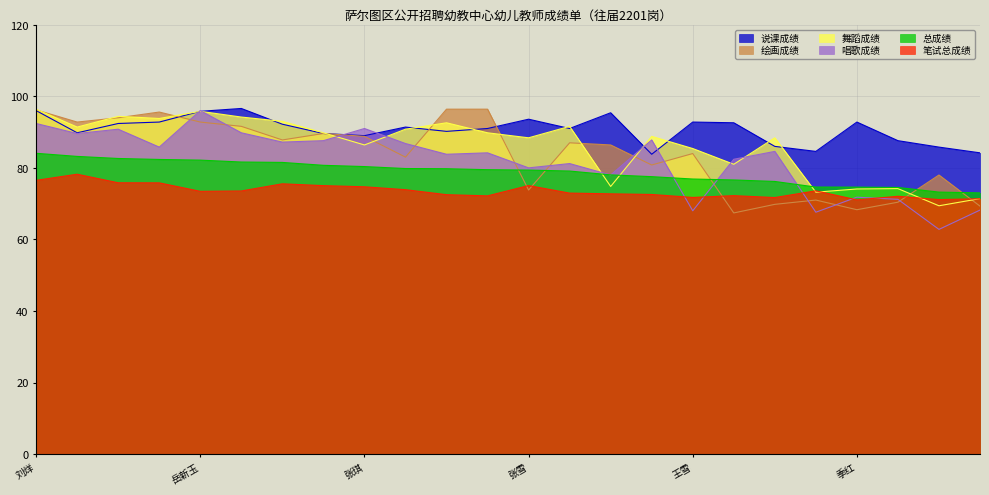

Which series ends up on top after the final intersection of 舞蹈成绩 and 总成绩?

总成绩